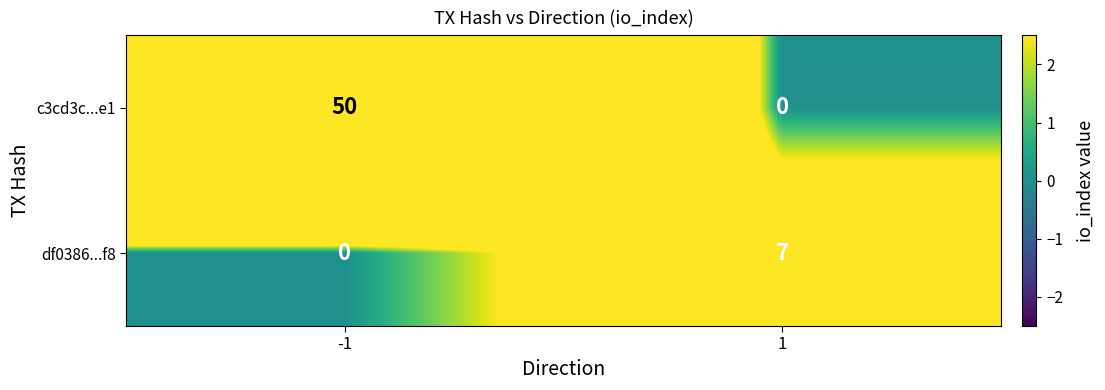

Is it true that df0386...f8 equals -3 at -1?

False